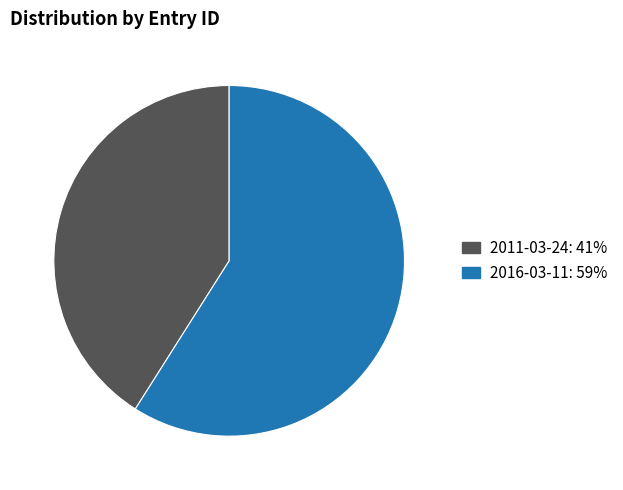

Combined, do 2016-03-11: 59% and 2011-03-24: 41% account for over 50%?

Yes